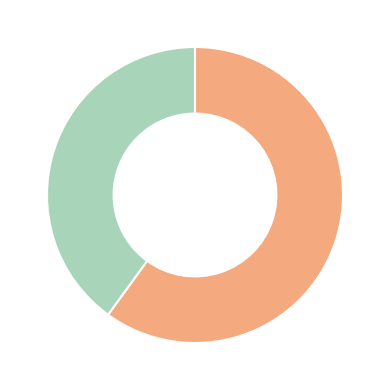

Is there any slice that represents more than half of the pie?

Yes